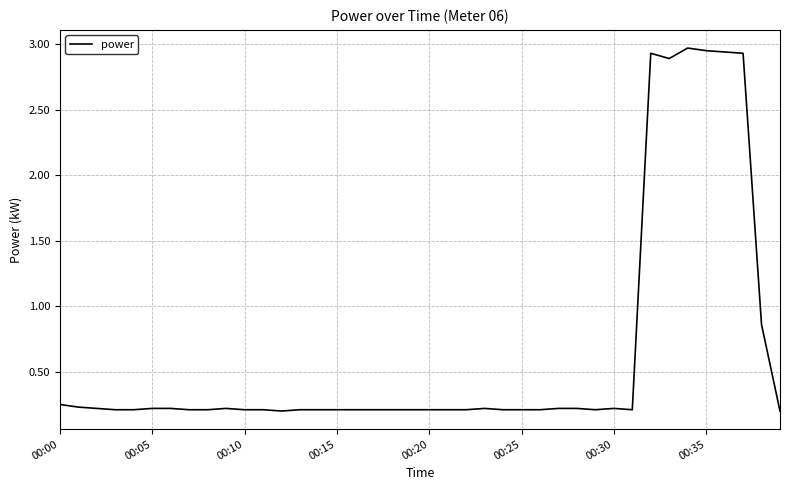

How many lines are shown in the chart?

1